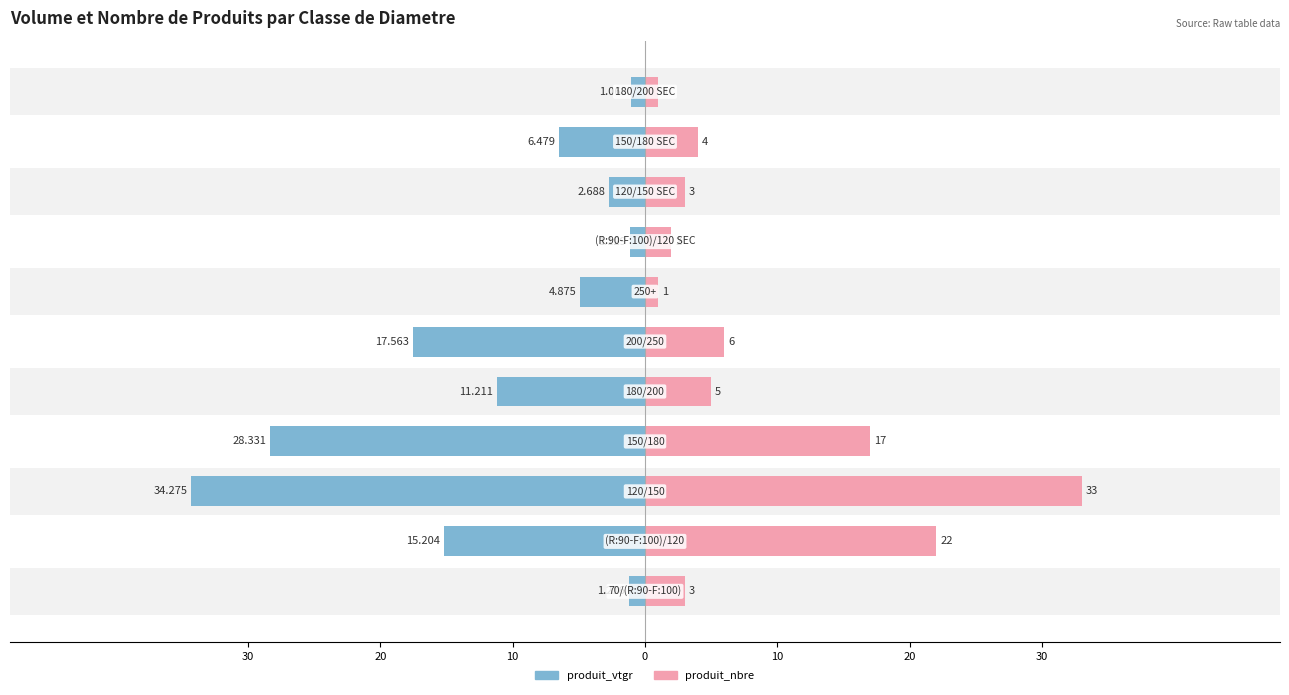

How many distinct data groups are displayed?

2